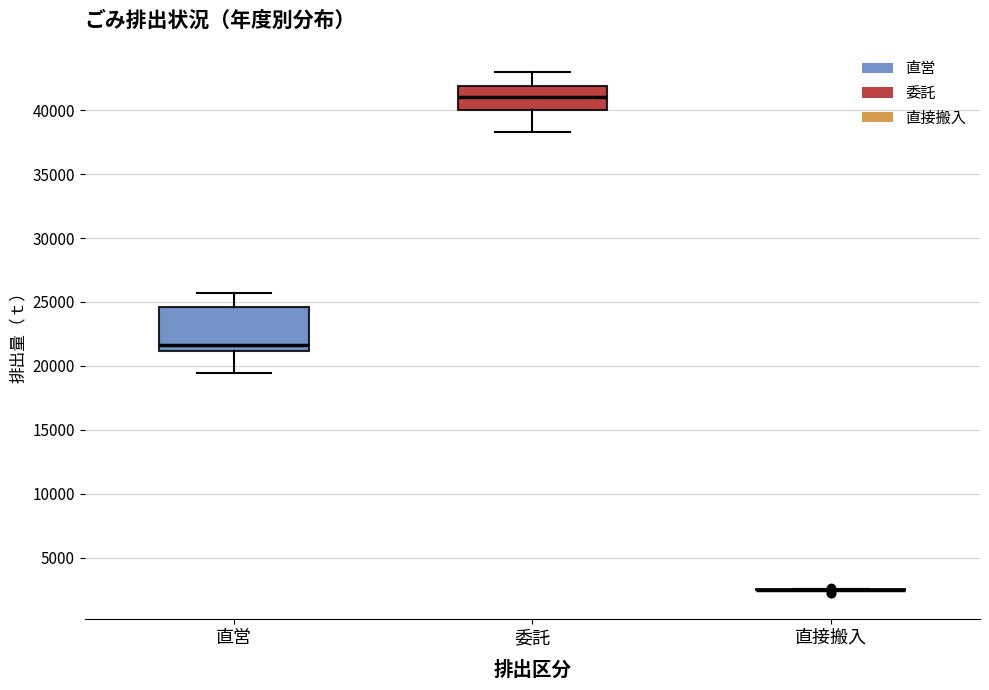

Reading left to right, read every box against the y-axis: the position of its median line, the range the box covers, and the ends of its whiskers. The values are not printed on the chart, so give them approximately, as read against the axis.

直営: median 21500, box 21000 to 24500, whiskers 19500 to 25500
委託: median 41000, box 40000 to 42000, whiskers 38500 to 43000
直接搬入: box collapsed to a line at 2500, whiskers 2500 to 2500